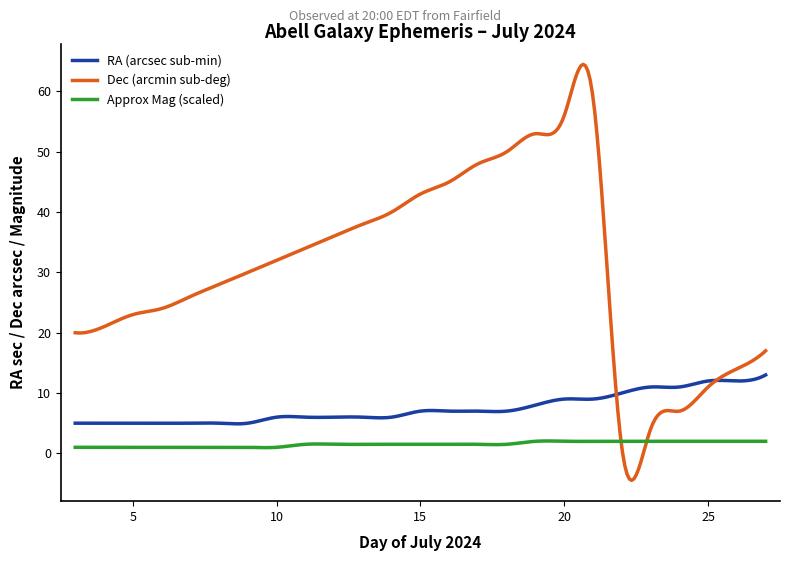

Which series has the largest range (max minus min)?

Dec (arcmin sub-deg)